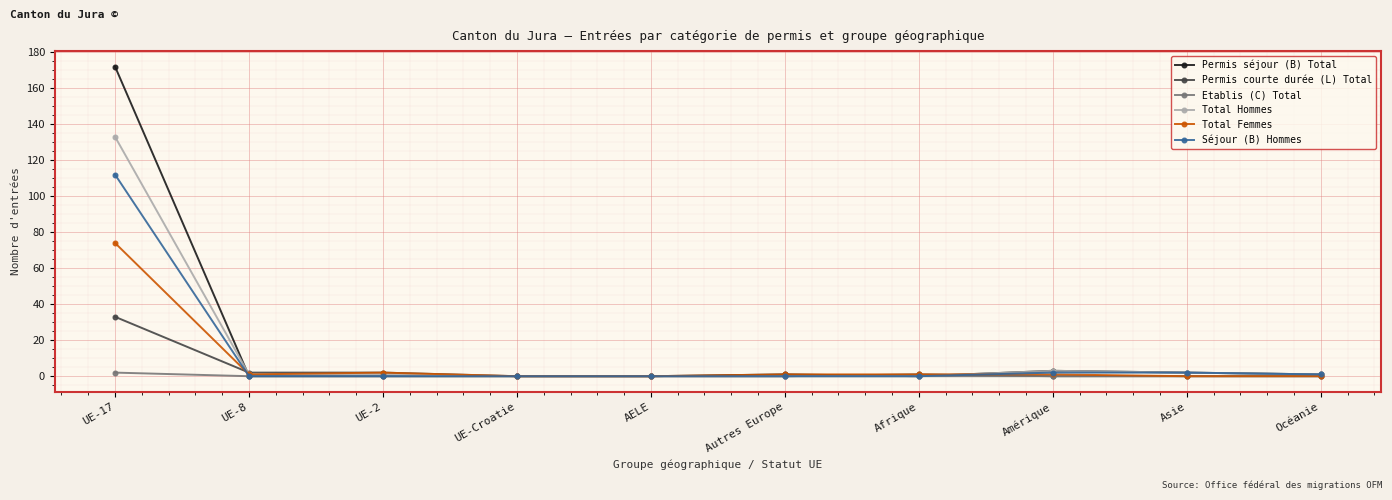

Reading left to right, extract all data points from this chart.

Permis séjour (B) Total: 172	0	0	0	0	1	0	3	2	1
Permis courte durée (L) Total: 33	2	2	0	0	0	1	0	0	0
Etablis (C) Total: 2	0	0	0	0	0	0	0	0	0
Total Hommes: 133	1	1	0	0	0	0	3	2	1
Total Femmes: 74	1	2	0	0	1	1	1	0	0
Séjour (B) Hommes: 112	0	0	0	0	0	0	2	2	1